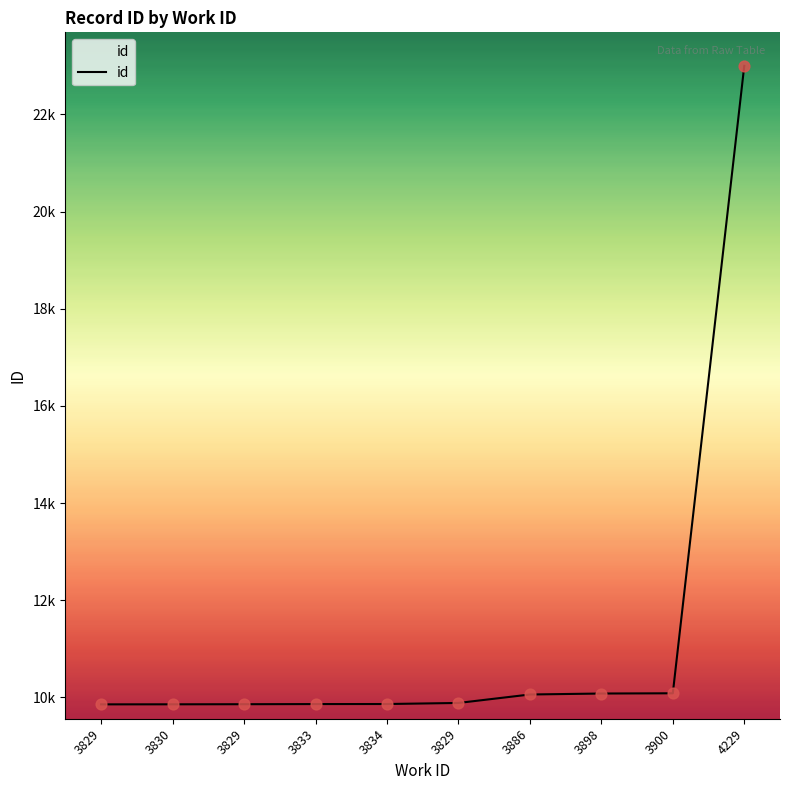

What is the change in value from 3829 to 4229?

+13139